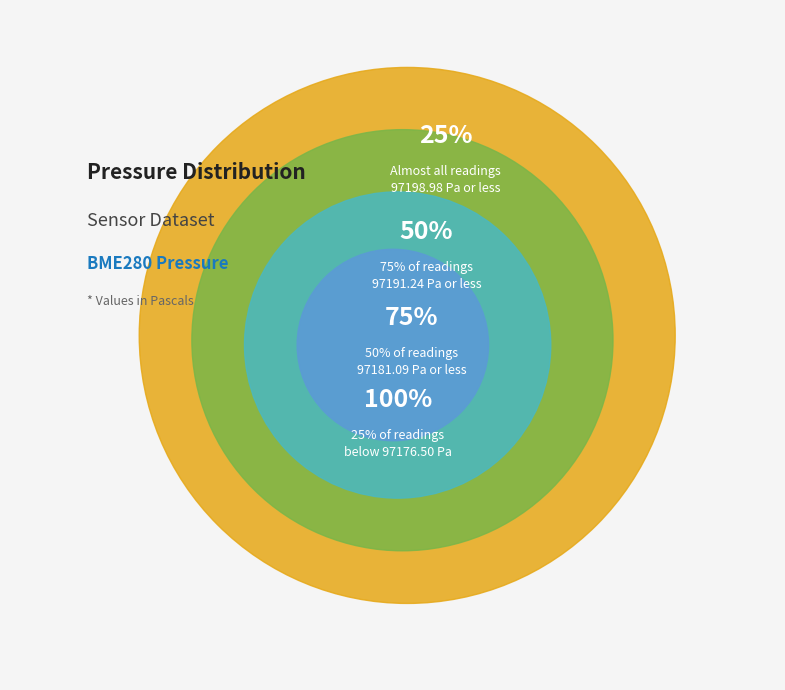

The 1248 slice represents 22% of the pie. True or false?

False